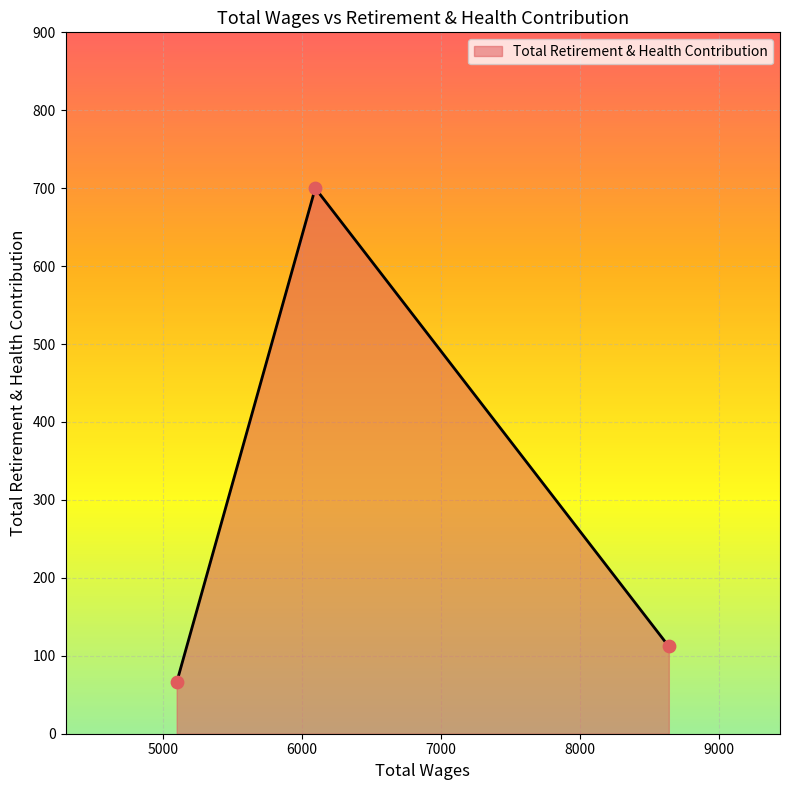

What is the maximum value shown in the chart?

700